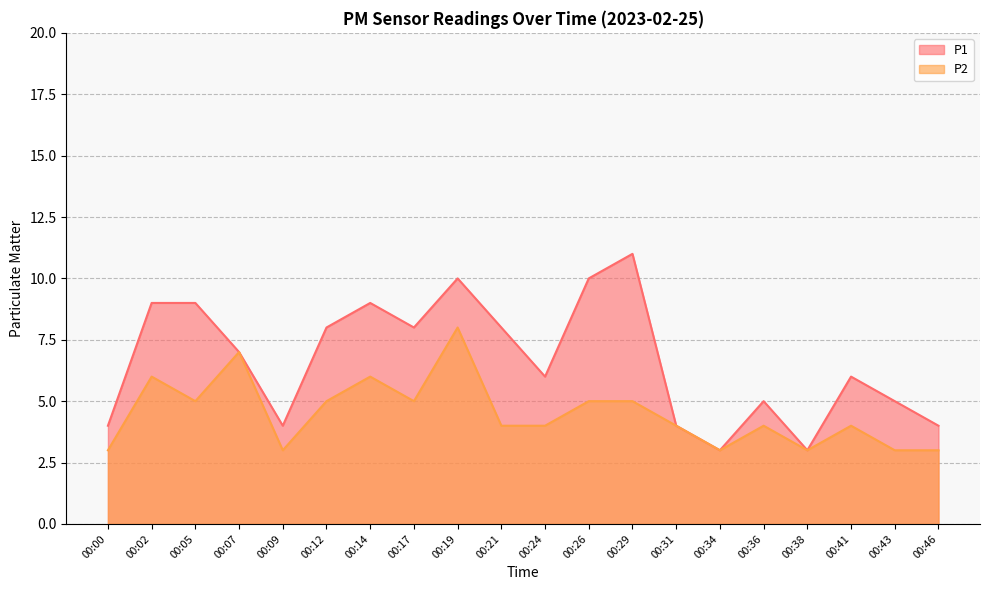

What is the value of the P1 point at the 1st from the left?

4